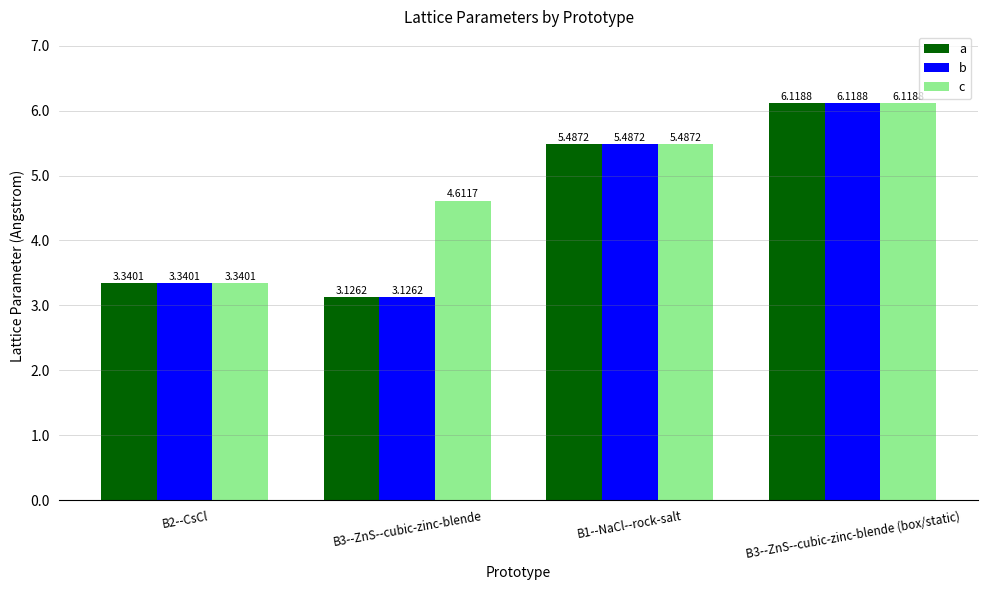

What is the sum of all c values?

19.6